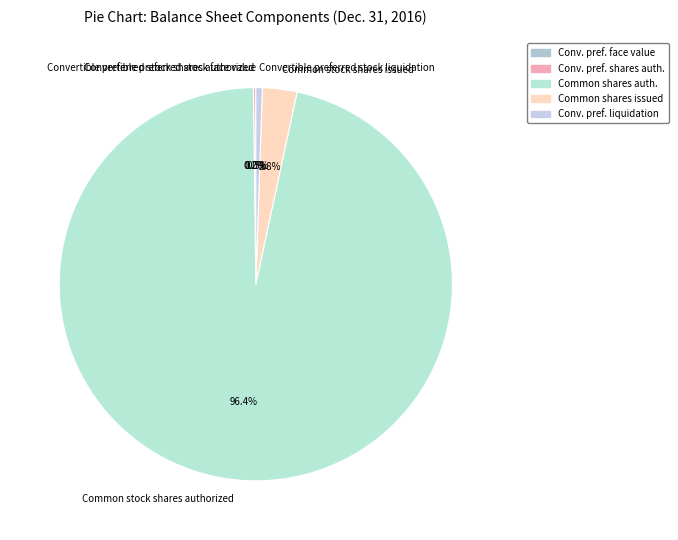

How much of the chart is everything except Common stock shares issued?

97.2%